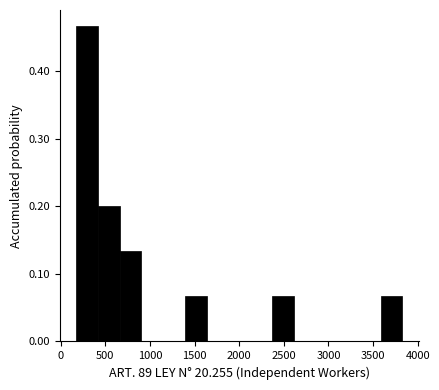

Over which range of the x-axis is the bar tallest?

150 to 400